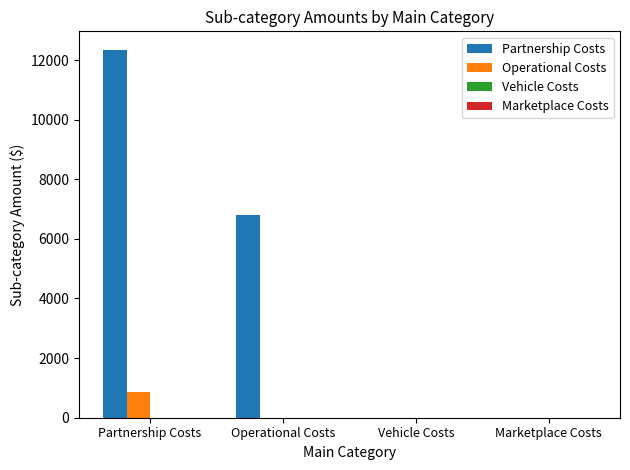

At which category does the chart reach its peak across all series?

Partnership Costs